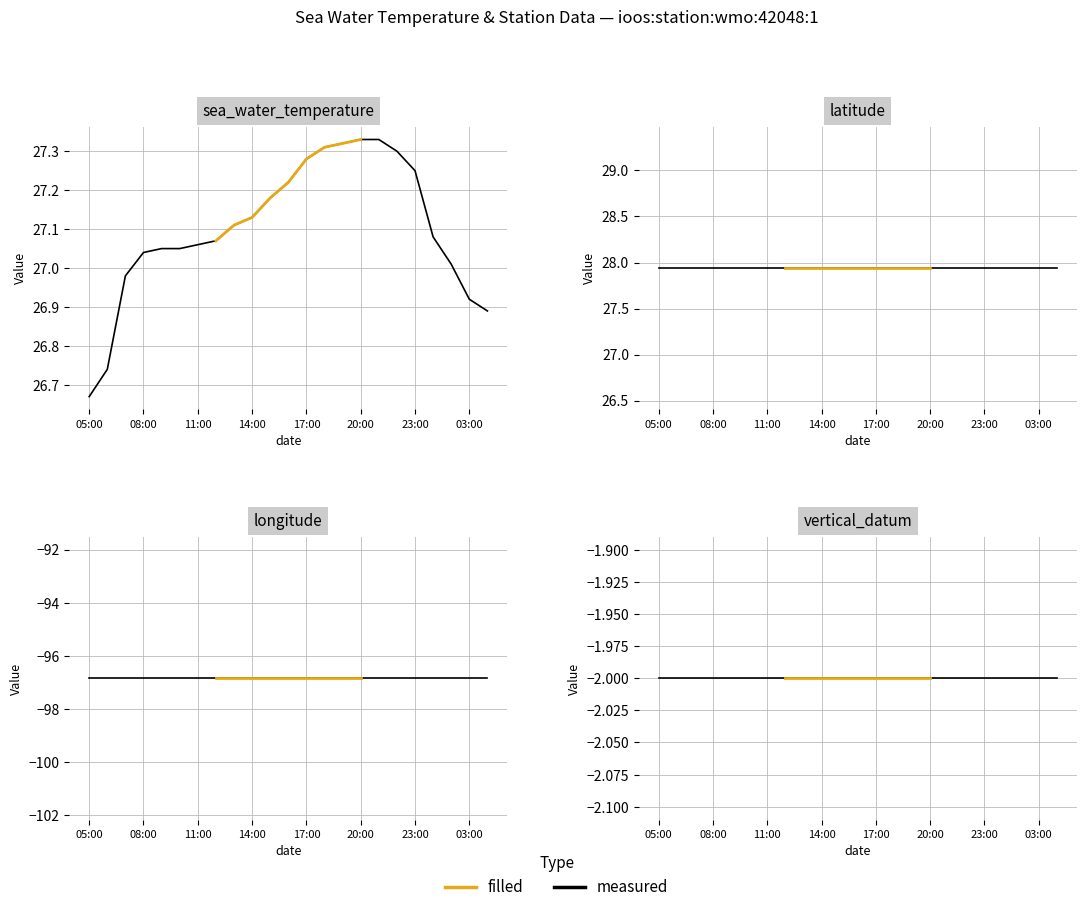

Does the chart display data point markers on the line(s)?

No